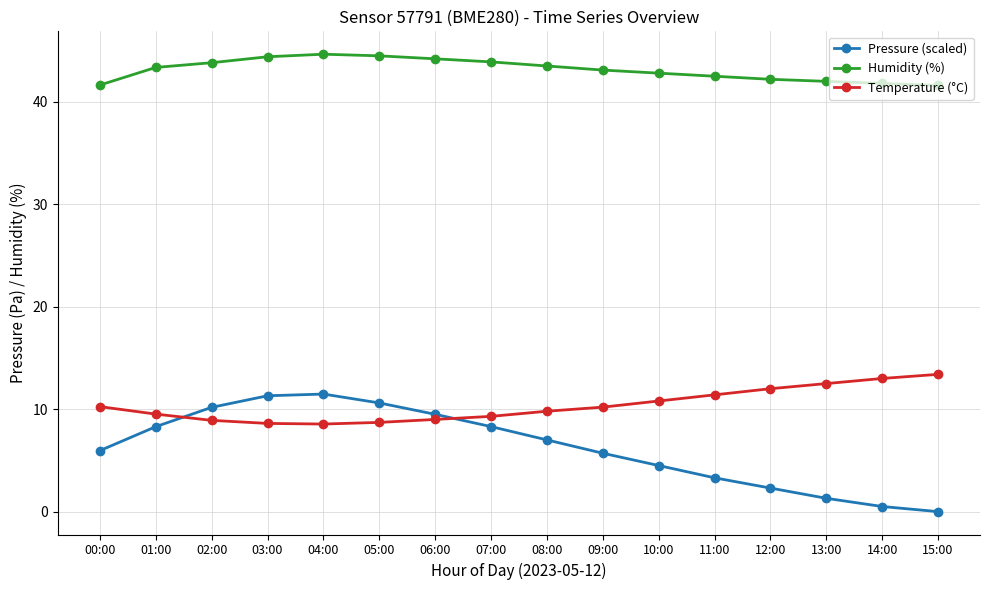

What is the spread (max minus min) of values at 01:00?

35.1